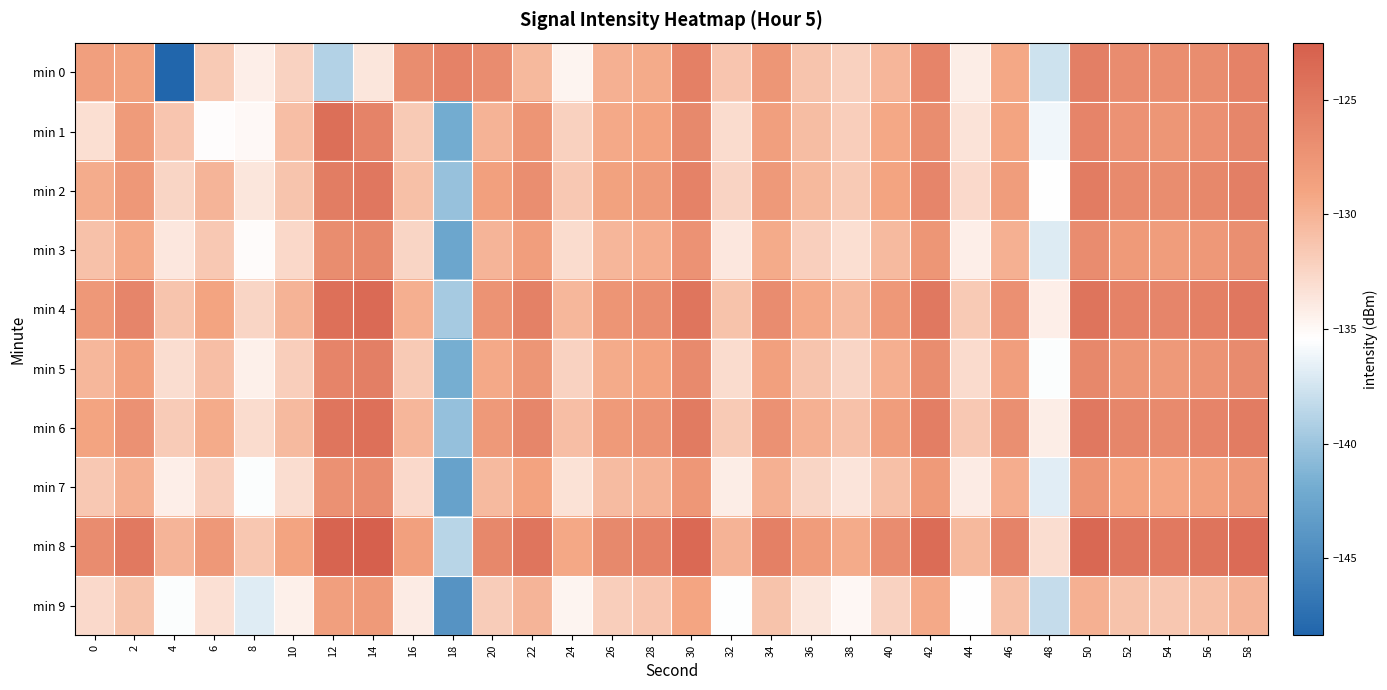

Reading left to right, extract all data points from this chart.

min 0: 0=-128.5	2=-128.7	4=-148.4	6=-131.7	8=-134.3	10=-132.3	12=-139.0	14=-133.6	16=-126.8	18=-125.8	20=-126.6	22=-130.5	24=-134.6	26=-129.8	28=-129.4	30=-125.5	32=-131.4	34=-127.6	36=-131.2	38=-132.1	40=-130.2	42=-126.0	44=-134.1	46=-129.3	48=-137.7	50=-125.5	52=-126.7	54=-126.9	56=-126.8	58=-125.8
min 1: 0=-133.2	2=-128.1	4=-131.3	6=-135.3	8=-135.0	10=-130.8	12=-123.9	14=-125.9	16=-131.6	18=-141.9	20=-130.0	22=-127.5	24=-132.1	26=-129.3	28=-128.8	30=-126.4	32=-133.0	34=-128.5	36=-130.7	38=-131.9	40=-129.2	42=-126.8	44=-133.5	46=-128.9	48=-136.1	50=-126.0	52=-127.3	54=-127.6	56=-127.1	58=-126.2
min 2: 0=-129.5	2=-127.8	4=-132.4	6=-130.1	8=-133.7	10=-131.2	12=-125.3	14=-124.8	16=-130.9	18=-140.2	20=-128.6	22=-126.9	24=-131.5	26=-128.7	28=-128.1	30=-125.8	32=-132.3	34=-127.9	36=-130.4	38=-131.6	40=-128.9	42=-126.1	44=-132.8	46=-128.3	48=-135.4	50=-125.2	52=-126.5	54=-126.8	56=-126.3	58=-125.5
min 3: 0=-131.0	2=-129.3	4=-133.8	6=-131.5	8=-135.2	10=-132.7	12=-126.8	14=-126.3	16=-132.4	18=-142.5	20=-130.1	22=-128.4	24=-133.0	26=-130.2	28=-129.6	30=-127.3	32=-133.8	34=-129.4	36=-132.0	38=-133.2	40=-130.5	42=-127.6	44=-134.3	46=-129.8	48=-137.0	50=-126.7	52=-128.0	54=-128.3	56=-127.8	58=-127.0
min 4: 0=-127.8	2=-126.1	4=-131.2	6=-128.9	8=-132.5	10=-130.0	12=-124.1	14=-123.6	16=-129.7	18=-139.5	20=-127.4	22=-125.7	24=-130.3	26=-127.5	28=-126.9	30=-124.6	32=-131.1	34=-126.7	36=-129.3	38=-130.5	40=-127.8	42=-124.9	44=-131.6	46=-127.1	48=-134.3	50=-124.5	52=-125.8	54=-126.1	56=-125.6	58=-124.8
min 5: 0=-130.3	2=-128.6	4=-133.1	6=-130.8	8=-134.4	10=-131.9	12=-126.0	14=-125.5	16=-131.6	18=-141.7	20=-129.3	22=-127.6	24=-132.2	26=-129.4	28=-128.8	30=-126.5	32=-133.0	34=-128.6	36=-131.2	38=-132.4	40=-129.7	42=-126.8	44=-132.9	46=-128.4	48=-135.6	50=-126.3	52=-127.6	54=-127.9	56=-127.4	58=-126.6
min 6: 0=-128.9	2=-127.2	4=-131.7	6=-129.4	8=-133.0	10=-130.5	12=-124.6	14=-124.1	16=-130.2	18=-140.3	20=-127.9	22=-126.2	24=-130.8	26=-128.0	28=-127.4	30=-125.1	32=-131.6	34=-127.2	36=-129.8	38=-131.0	40=-128.3	42=-125.4	44=-131.5	46=-127.0	48=-134.2	50=-124.9	52=-126.2	54=-126.5	56=-126.0	58=-125.2
min 7: 0=-131.5	2=-129.8	4=-134.3	6=-132.0	8=-135.6	10=-133.1	12=-127.2	14=-126.7	16=-132.8	18=-142.9	20=-130.5	22=-128.8	24=-133.4	26=-130.6	28=-130.0	30=-127.7	32=-134.2	34=-129.8	36=-132.4	38=-133.6	40=-130.9	42=-128.0	44=-134.1	46=-129.6	48=-136.8	50=-127.5	52=-128.8	54=-129.1	56=-128.6	58=-127.8
min 8: 0=-126.7	2=-125.0	4=-130.1	6=-127.8	8=-131.4	10=-128.9	12=-123.0	14=-122.5	16=-128.6	18=-138.7	20=-126.3	22=-124.6	24=-129.2	26=-126.4	28=-125.8	30=-123.5	32=-130.0	34=-125.6	36=-128.2	38=-129.4	40=-126.7	42=-123.8	44=-130.4	46=-125.9	48=-133.1	50=-123.4	52=-124.7	54=-125.0	56=-124.5	58=-123.7
min 9: 0=-132.8	2=-131.1	4=-135.6	6=-133.3	8=-136.9	10=-134.4	12=-128.5	14=-128.0	16=-134.1	18=-144.2	20=-131.8	22=-130.1	24=-134.7	26=-131.9	28=-131.3	30=-129.0	32=-135.5	34=-131.1	36=-133.7	38=-134.9	40=-132.2	42=-129.3	44=-135.4	46=-130.9	48=-138.1	50=-129.8	52=-131.1	54=-131.4	56=-130.9	58=-130.1